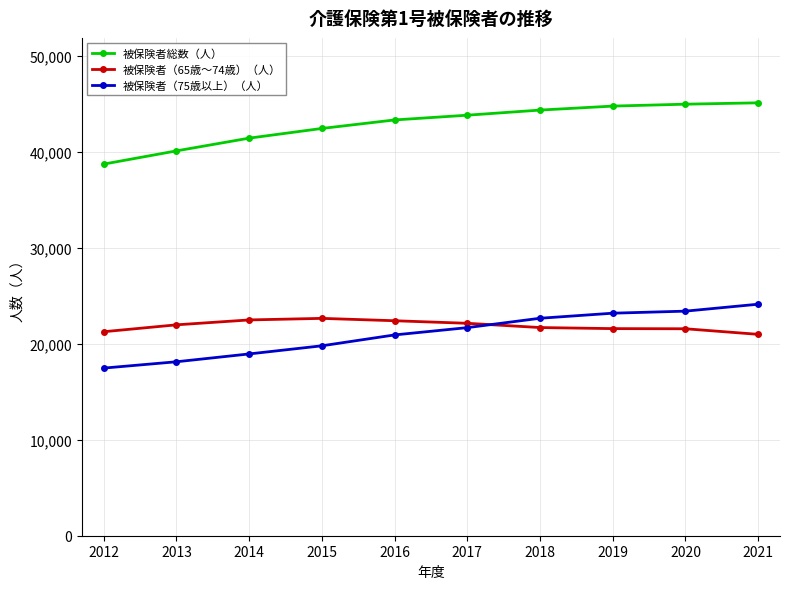

At how many categories does at least one series exceed 40705?

8